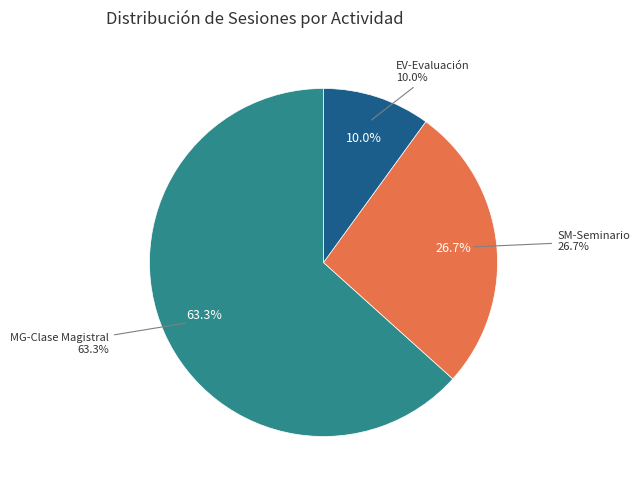

To the nearest percent, what is the difference between the EV-Evaluación and MG-Clase Magistral slice percentages?

53%